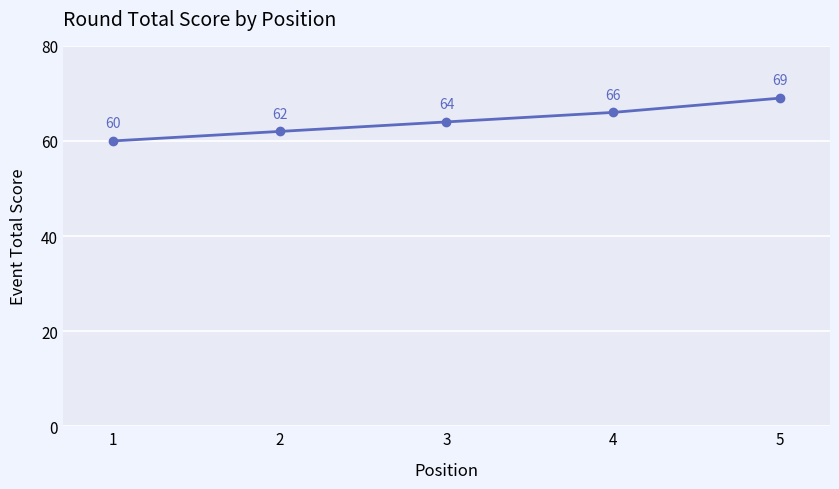

What is the change in value from 2 to 4?

+4